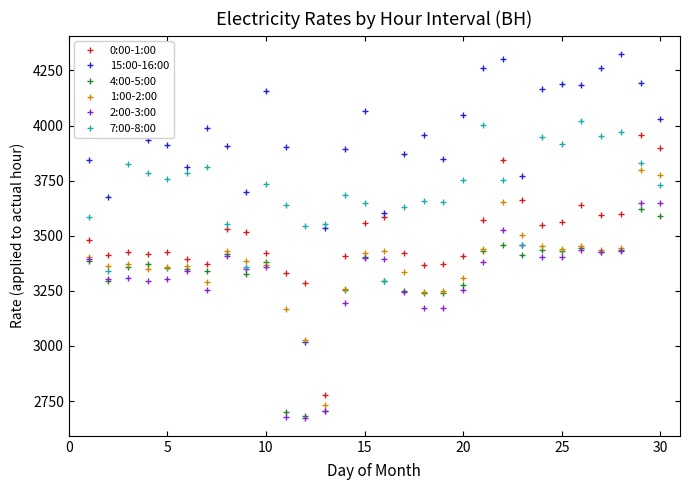

What is the lowest value of the 7:00-8:00 series?

3292.9